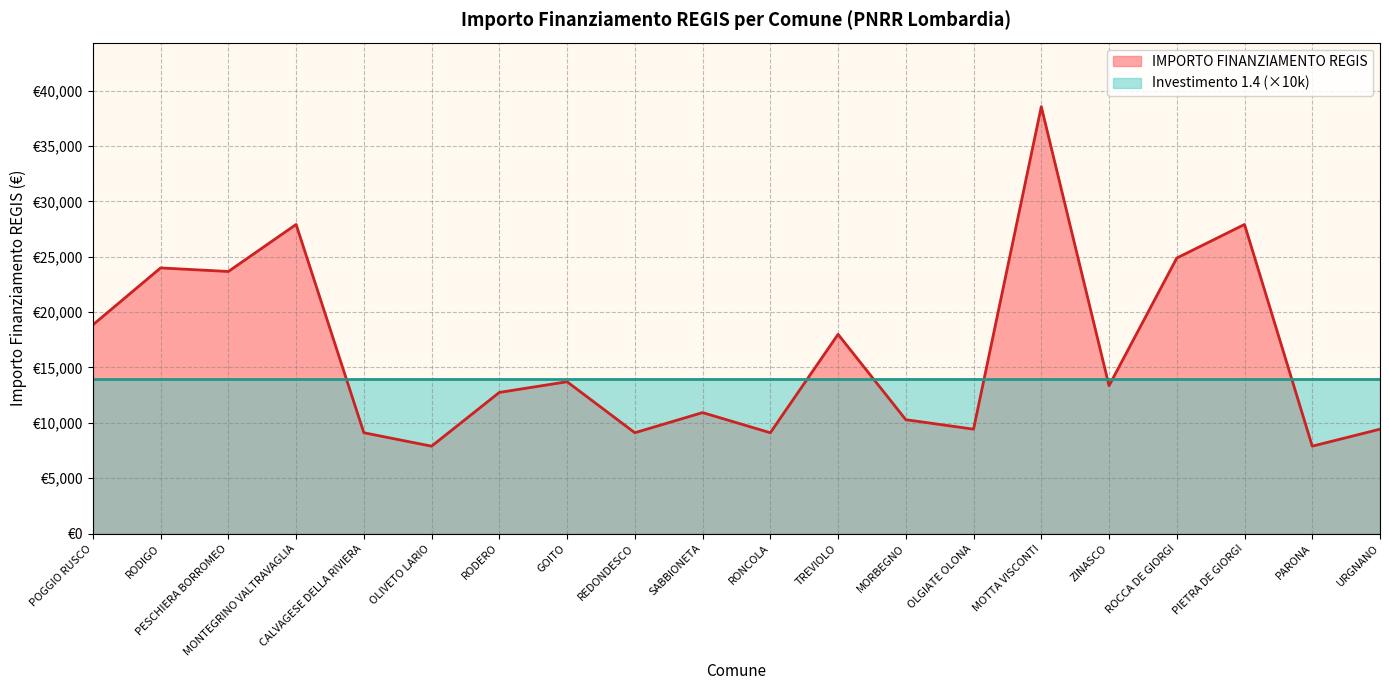

Where is the first local maximum?

RODIGO